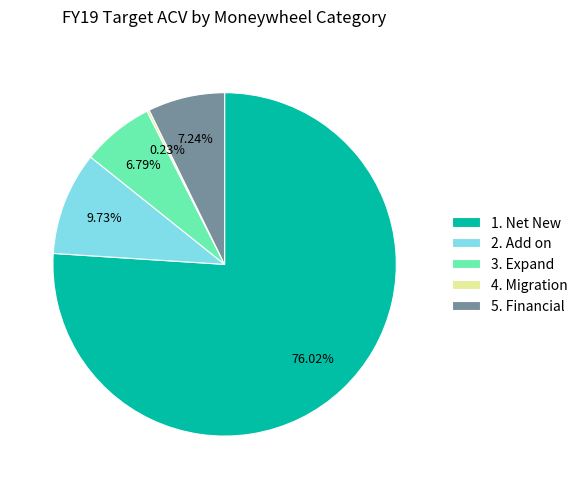

Between 2. Add on and 5. Financial, which is larger?

2. Add on